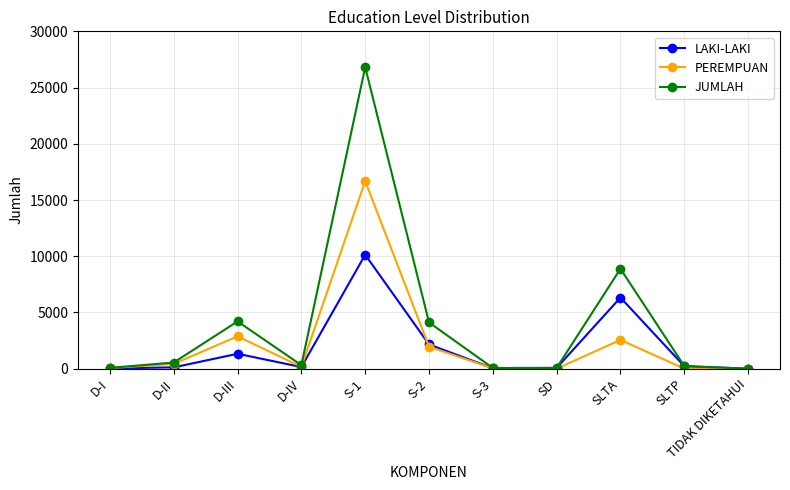

What is the sum of all PEREMPUAN values?

24768